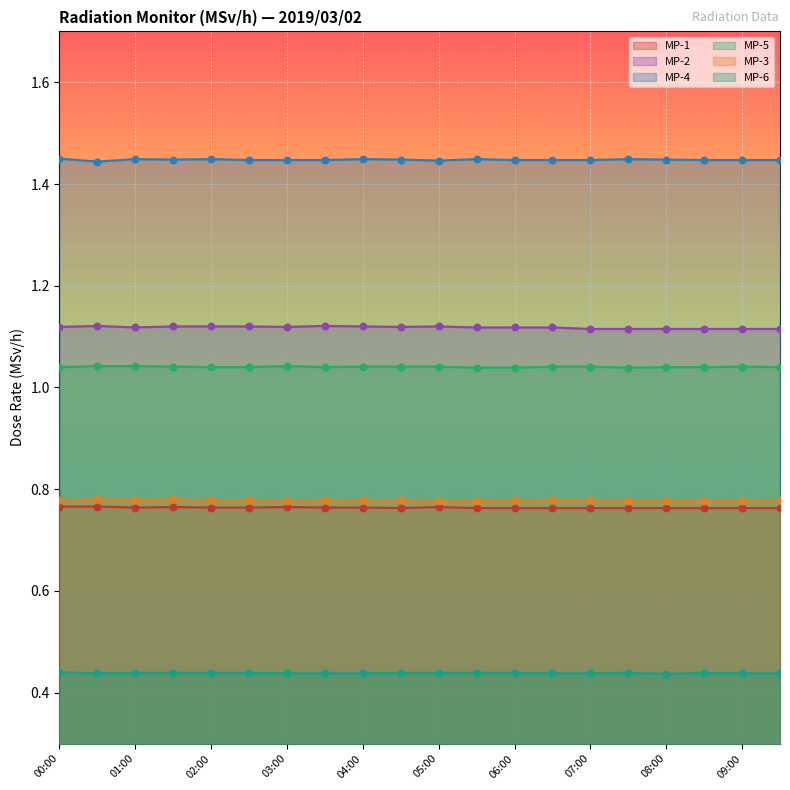

At which category is the sum across all series the highest?

00:00